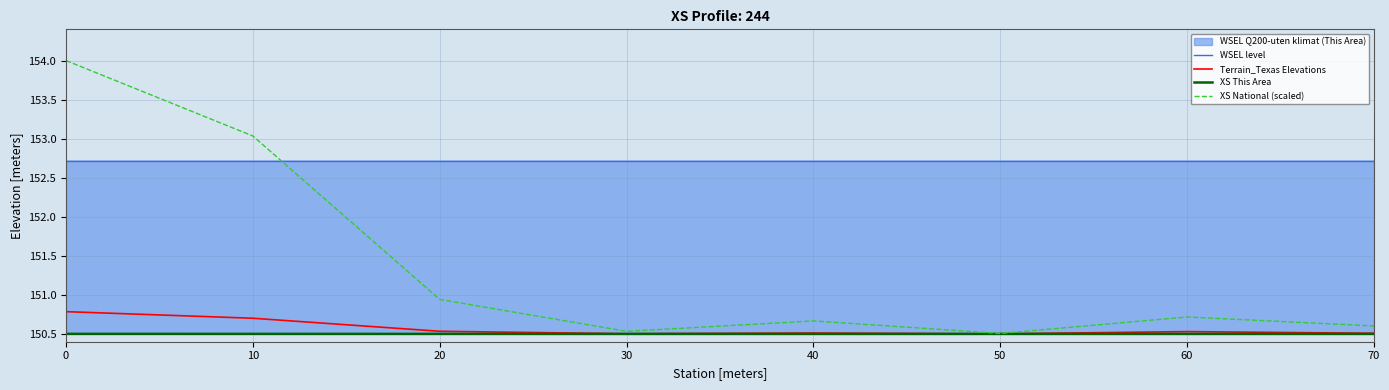

What is the maximum value for National?

154.0